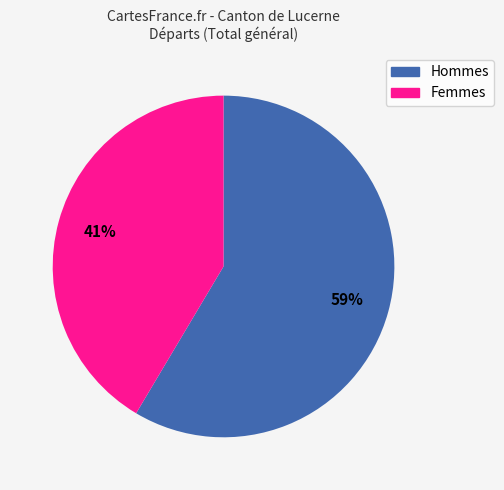

To the nearest percent, what percentage of the pie is Femmes?

41%